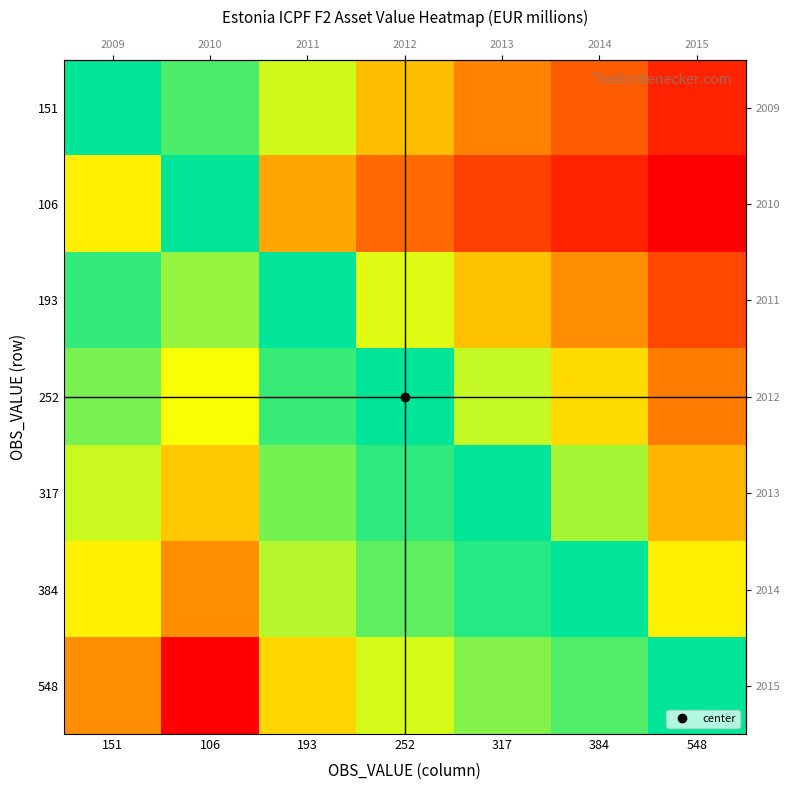

What is the total value across all series at 151?

1292.1